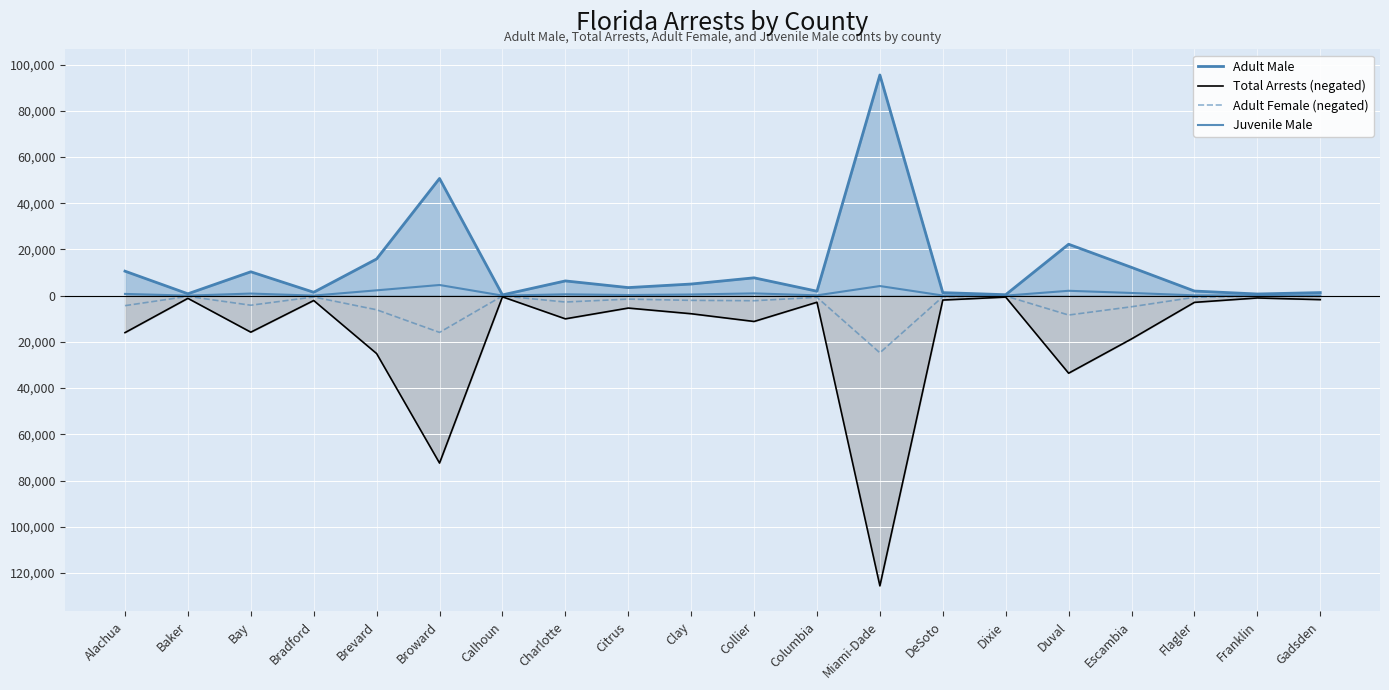

What is the greatest value displayed?

95486